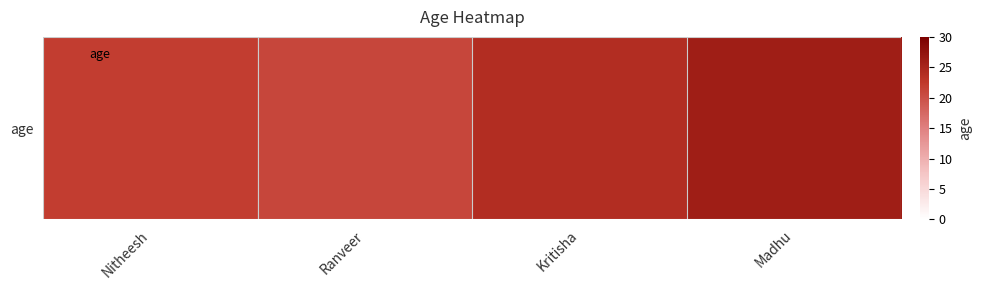

What is the difference between the maximum and second lowest values?

4